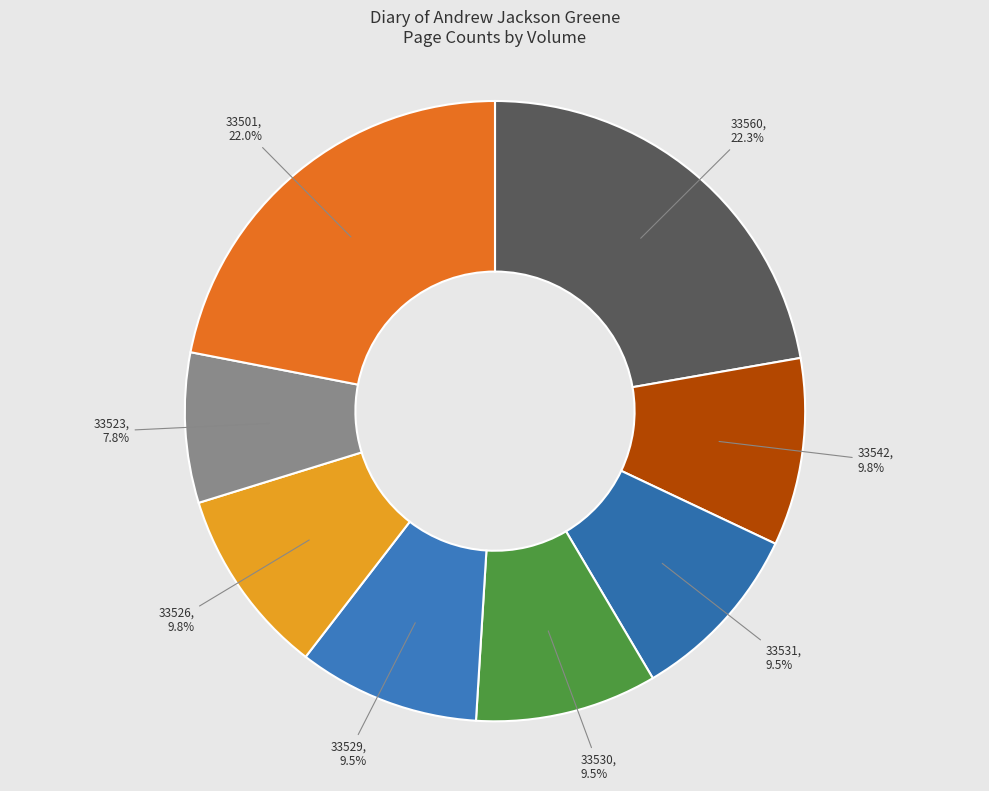

Is there a majority slice in this chart?

No